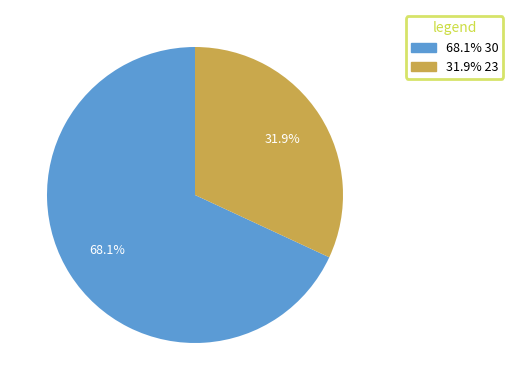

Approximately how many times larger is the value at 31.9% 23 compared to 68.1% 30?

0.5